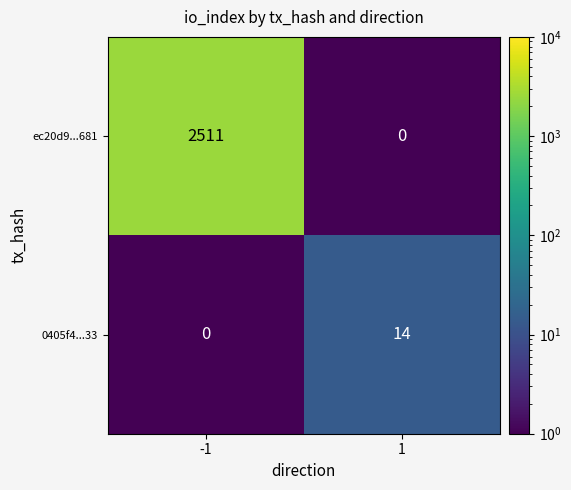

At -1, list the series in order from largest to smallest.

ec20d9...681, 0405f4...33